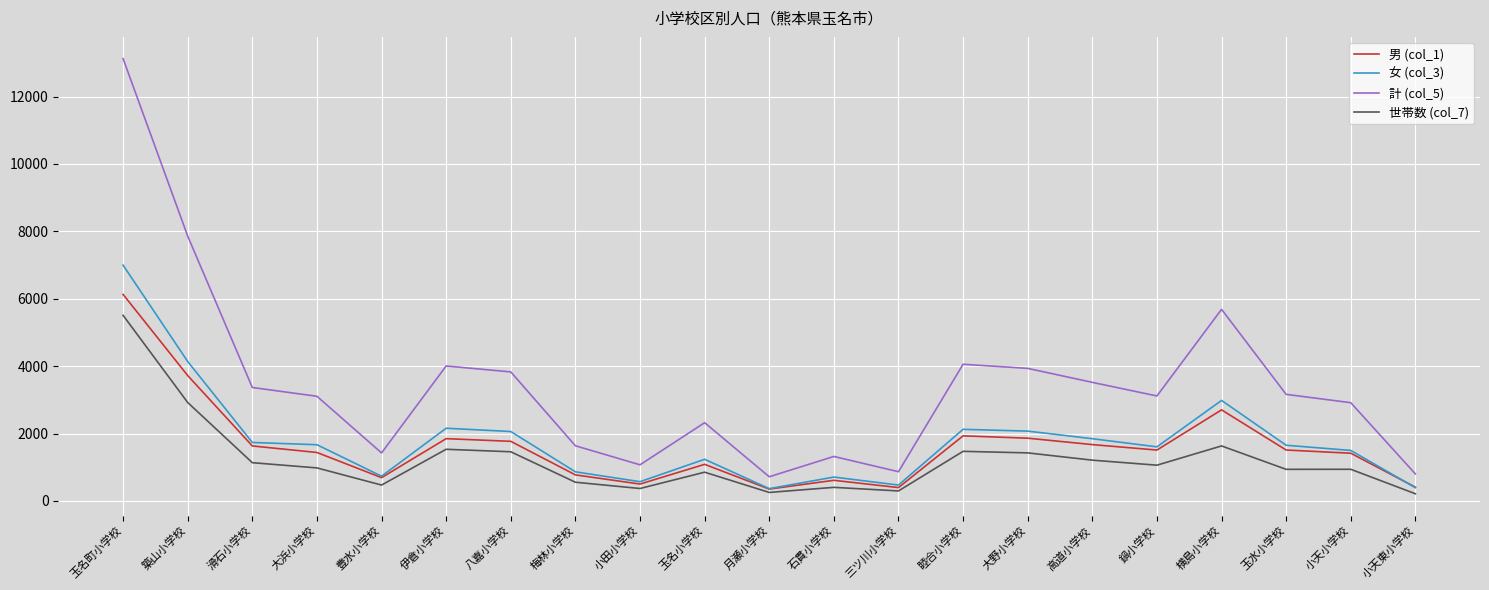

What is the minimum value shown in the chart?

213